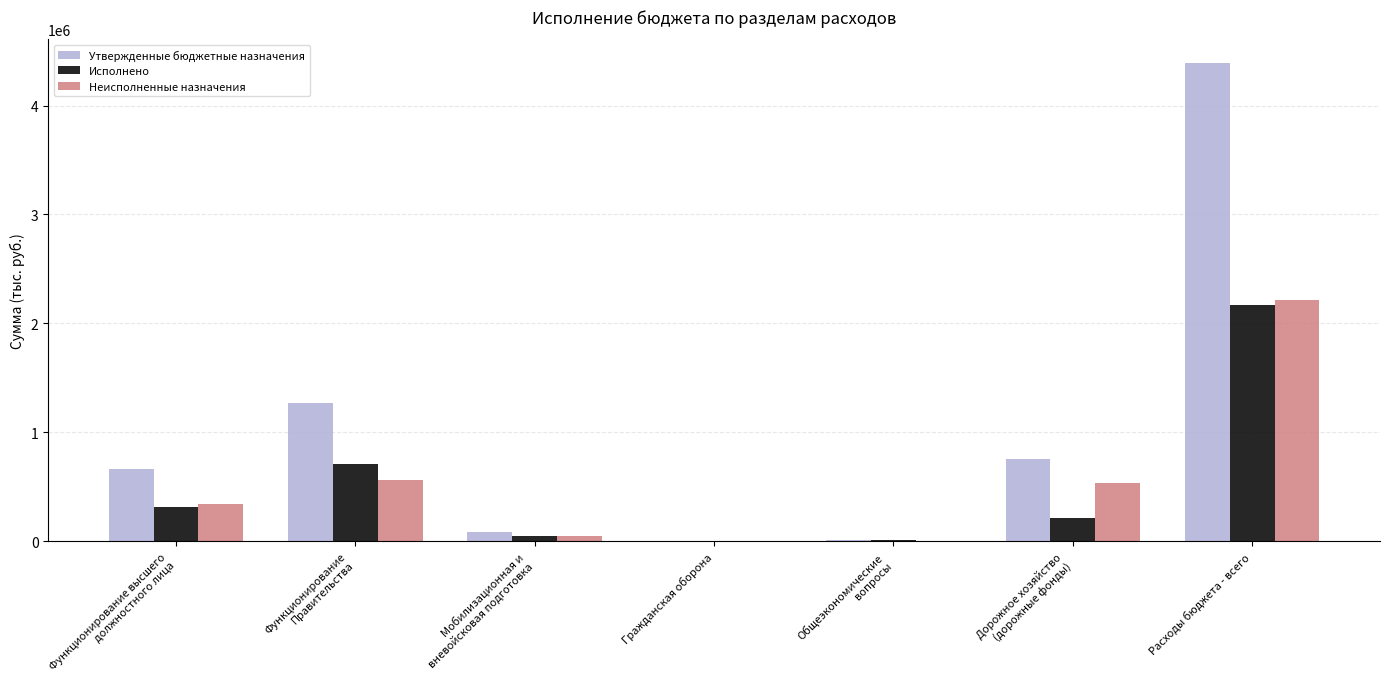

Which series has the widest spread of values?

Утвержденные бюджетные назначения